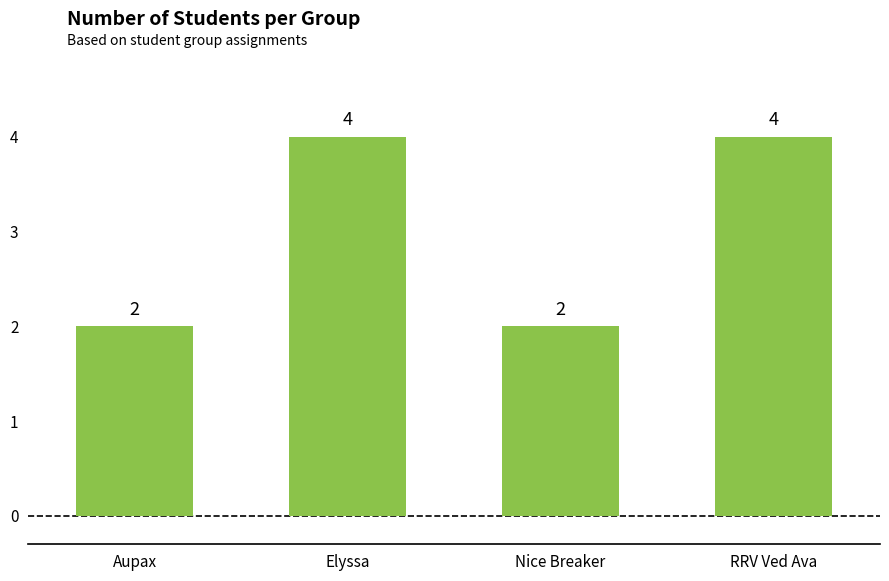

How many values are between 2 and 4?

4